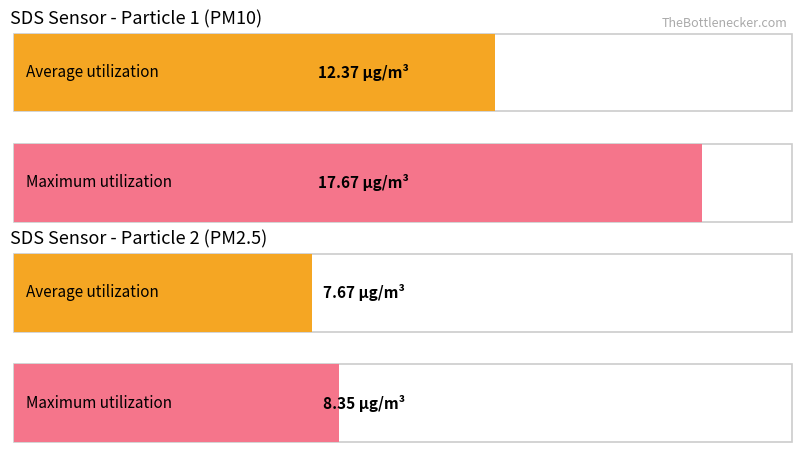

List the series in order of their peak value, highest first.

SDS_P1, SDS_P2